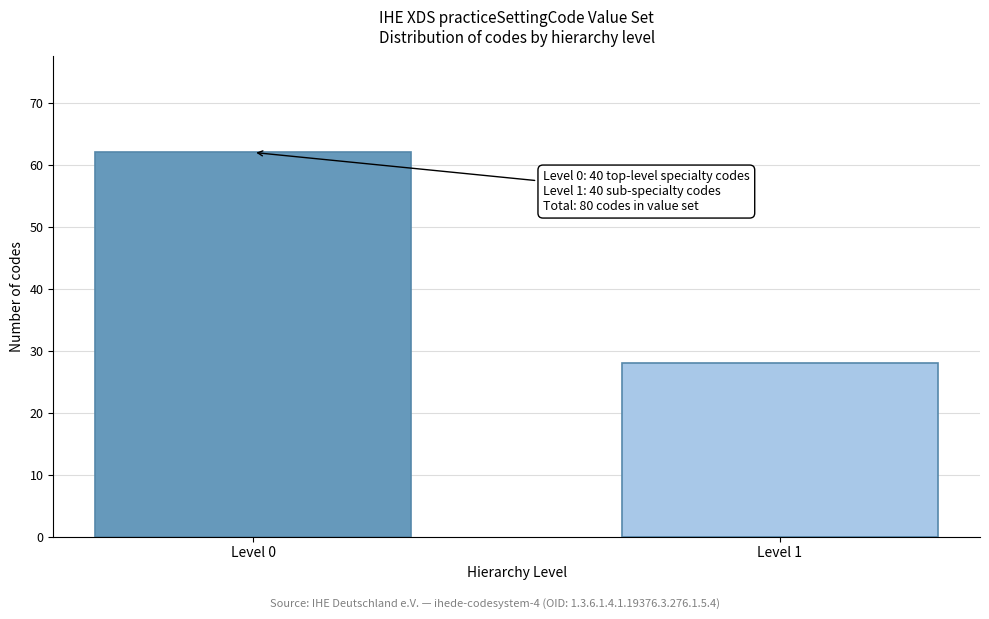

Reading left to right, what are all the values shown in this chart?

62	28